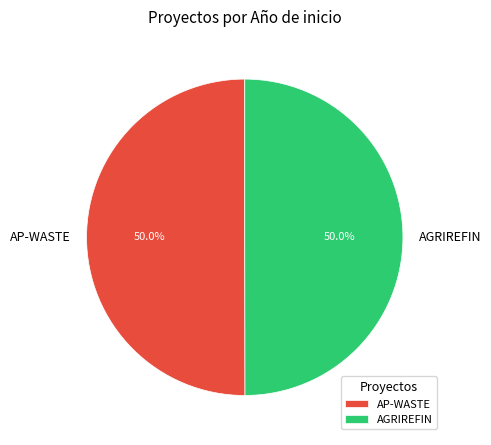

Do AP-WASTE and AGRIREFIN together represent more than half of the pie?

Yes